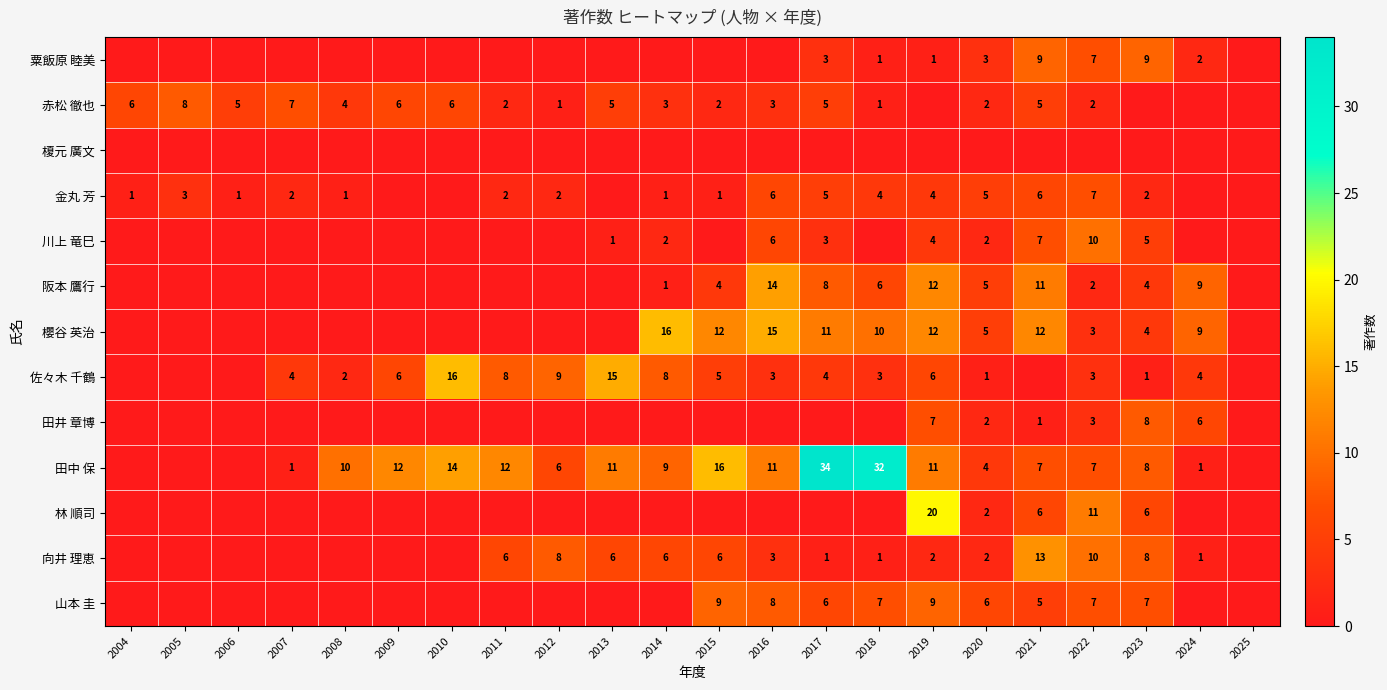

The value of 金丸 芳 at 2006 is 1. True or false?

True